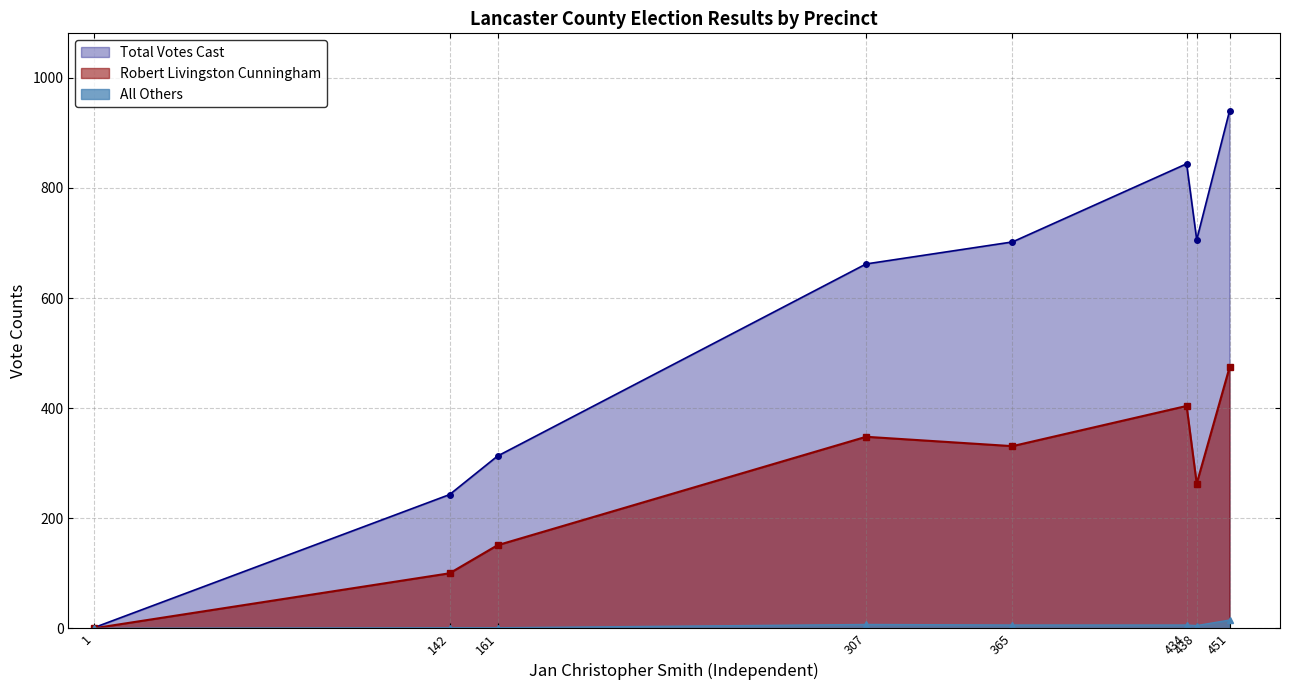

Is it true that Total Votes Cast equals 662 at 307?

True